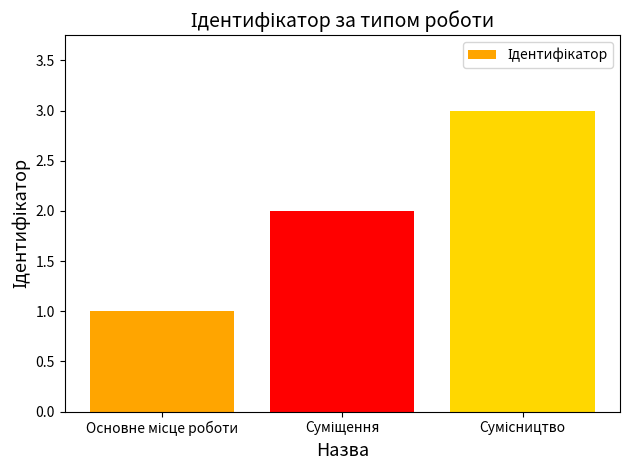

What is the maximum value shown in the chart?

3